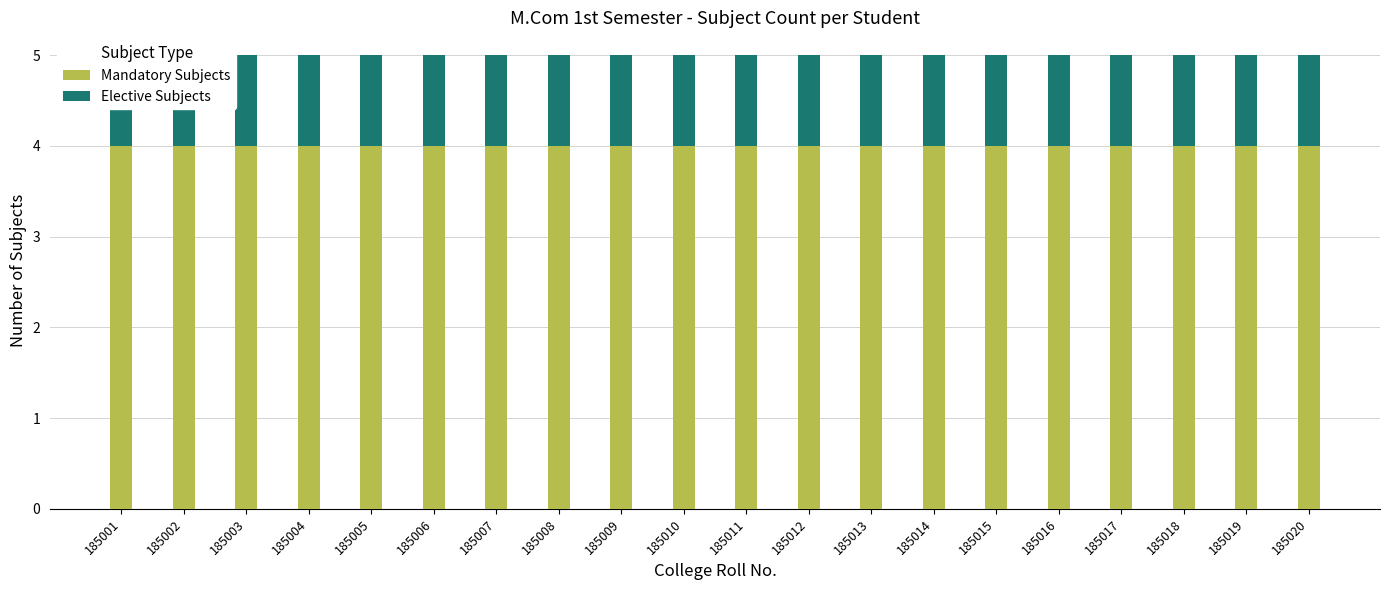

Which series has the largest range (max minus min)?

Mandatory Subjects